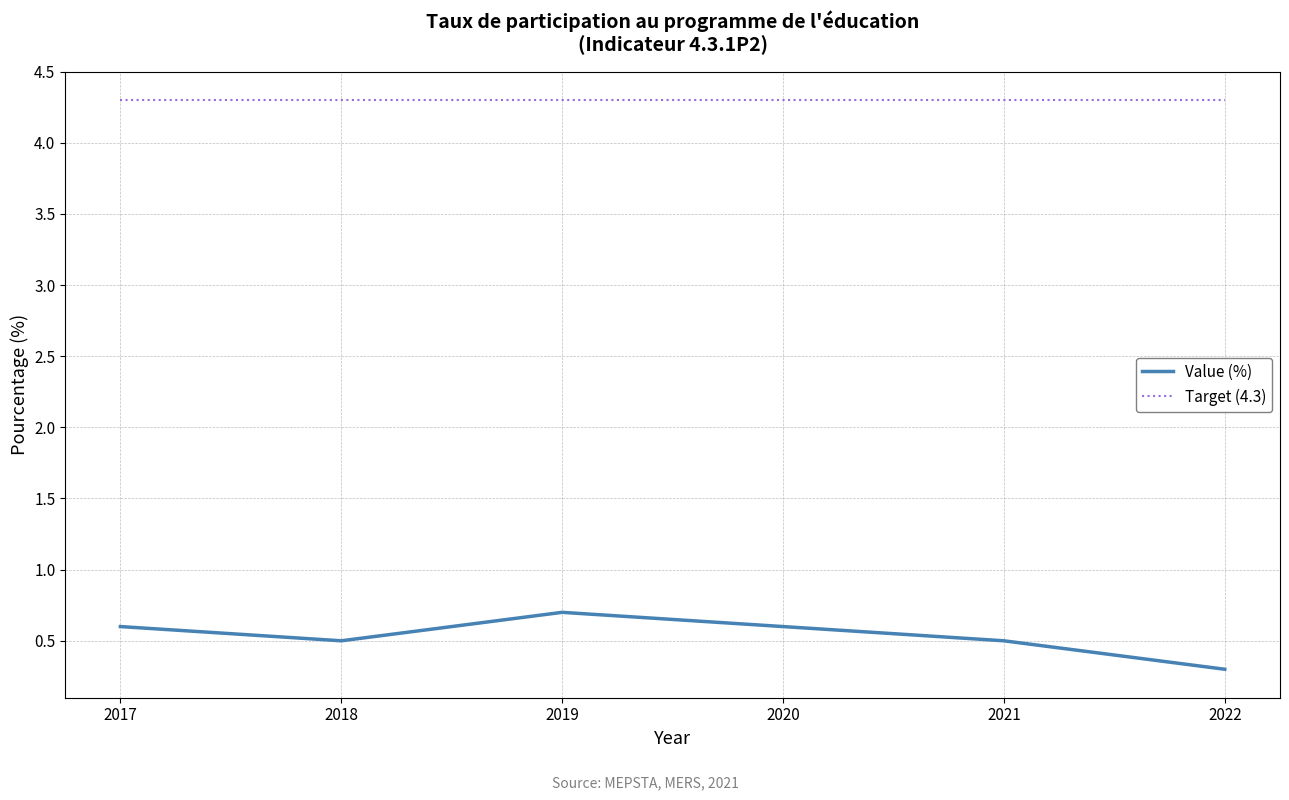

Reading left to right, what are all the values shown in this chart?

Value (%): 2017=0.6	2018=0.5	2019=0.7	2020=0.6	2021=0.5	2022=0.3
Target (4.3): 2017=4.3	2018=4.3	2019=4.3	2020=4.3	2021=4.3	2022=4.3